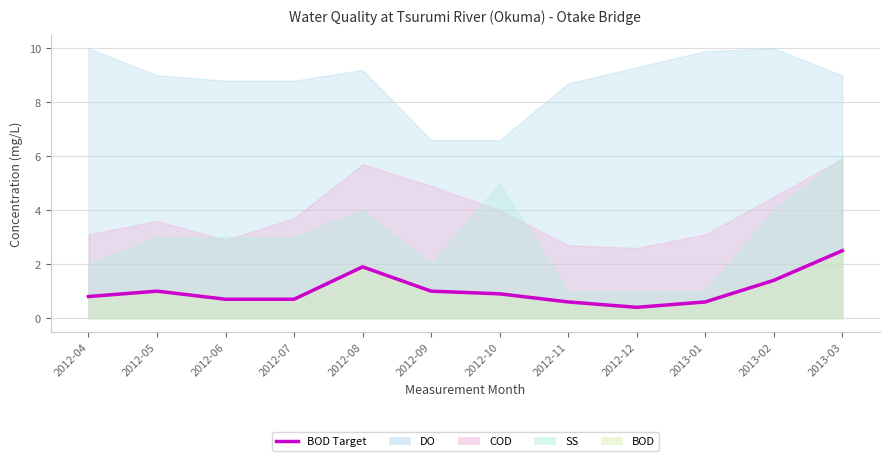

At which label is the value closest to 1?

2012-05